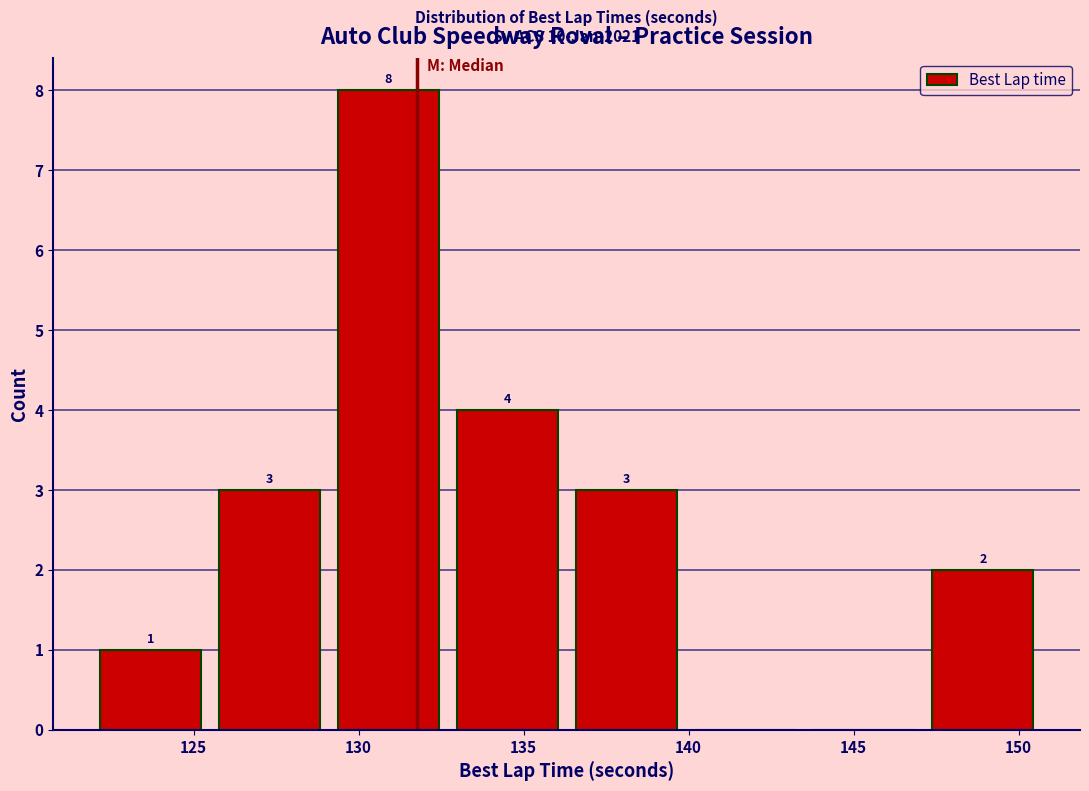

Which range on the x-axis has the tallest bar?

129.0 to 132.5